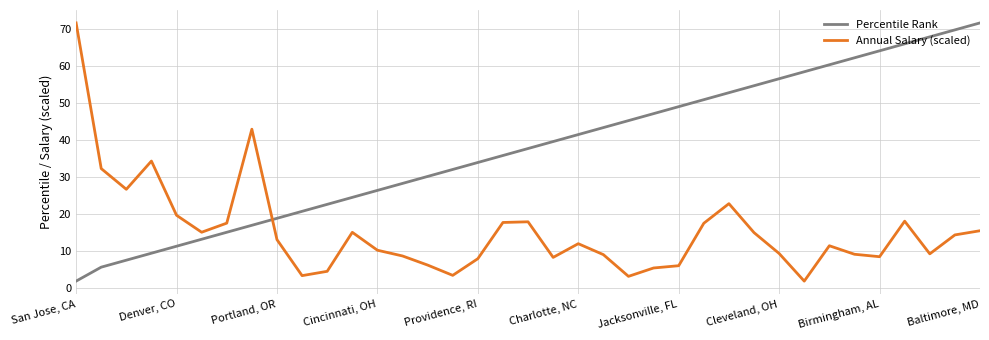

Which series has the largest total across all categories?

Percentile Rank